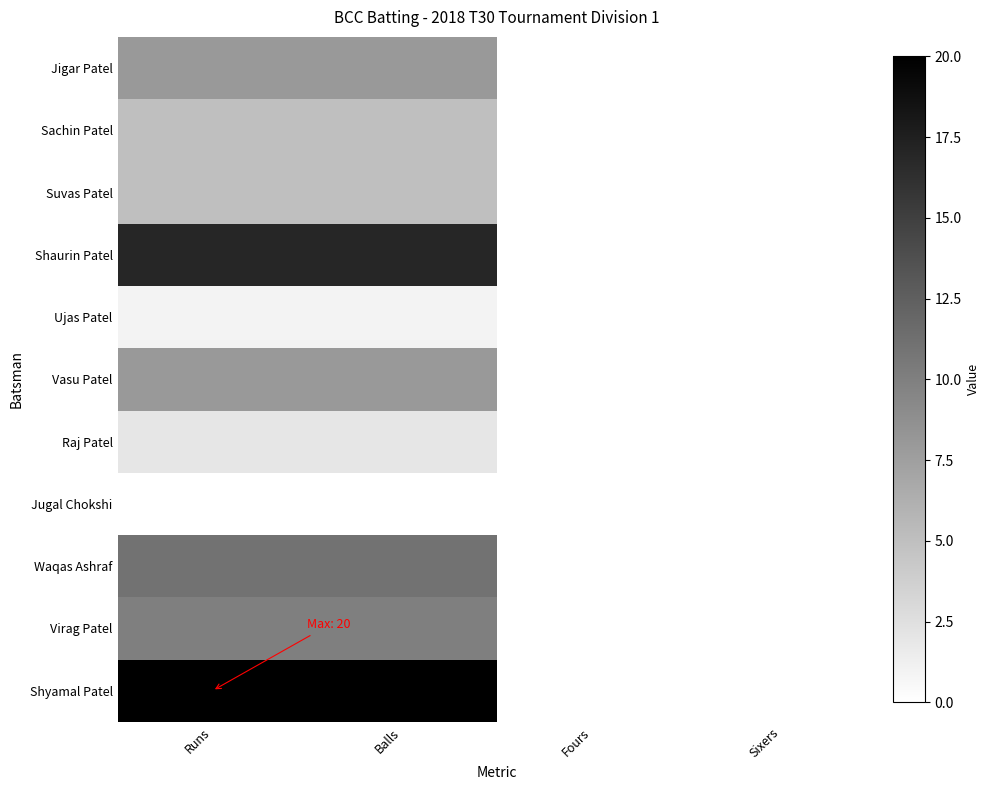

Reading left to right, list all the values displayed in this chart.

Jigar Patel: Runs=8	Balls=8	Fours=0	Sixers=0
Sachin Patel: Runs=5	Balls=5	Fours=0	Sixers=0
Suvas Patel: Runs=5	Balls=5	Fours=0	Sixers=0
Shaurin Patel: Runs=17	Balls=17	Fours=0	Sixers=0
Ujas Patel: Runs=1	Balls=1	Fours=0	Sixers=0
Vasu Patel: Runs=8	Balls=8	Fours=0	Sixers=0
Raj Patel: Runs=2	Balls=2	Fours=0	Sixers=0
Jugal Chokshi: Runs=0	Balls=0	Fours=0	Sixers=0
Waqas Ashraf: Runs=11	Balls=11	Fours=0	Sixers=0
Virag Patel: Runs=10	Balls=10	Fours=0	Sixers=0
Shyamal Patel: Runs=20	Balls=20	Fours=0	Sixers=0